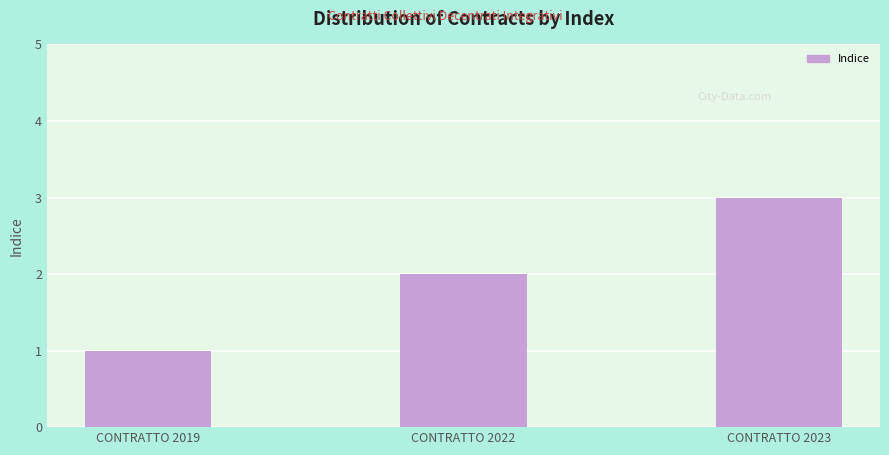

What is the difference between the second highest and minimum values?

1